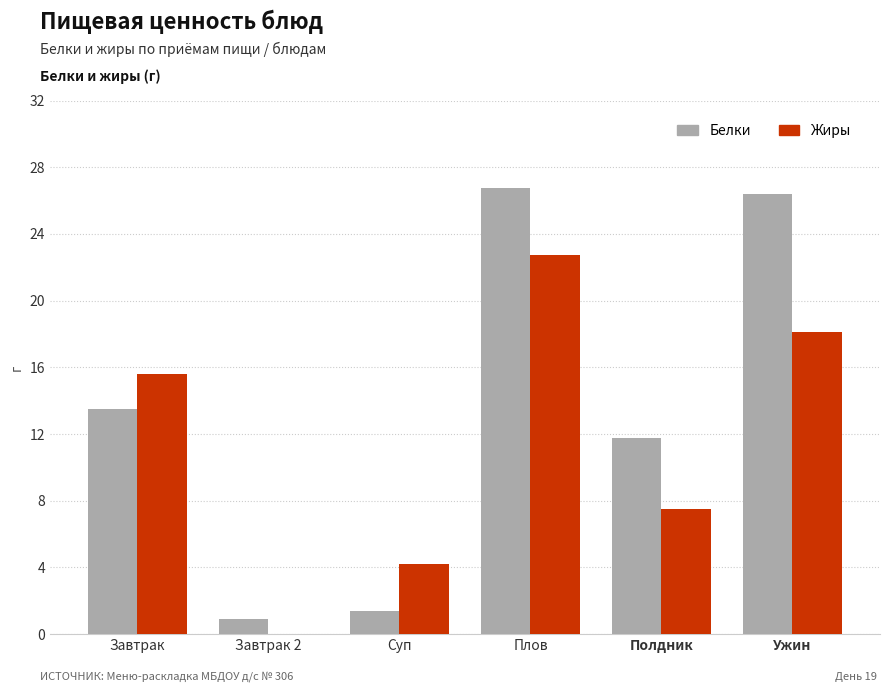

What is the highest value of the Жиры series?

22.8